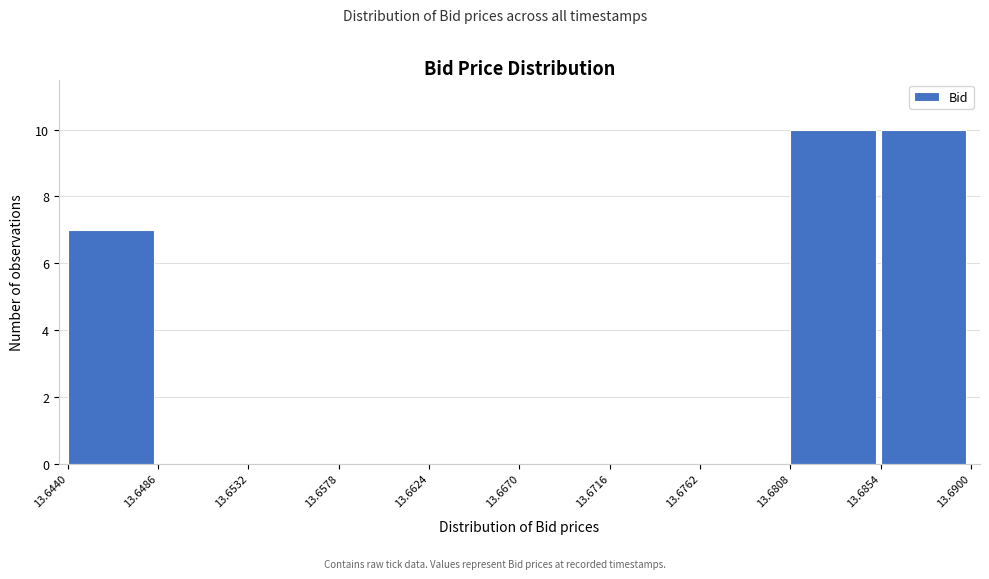

Reading left to right, list every bar in this chart as the range it spans on the x-axis followed by its height. The values are not printed on the chart, so give them approximately, as read against the axis.

13.6440 to 13.6486: 7
13.6486 to 13.6532: 0
13.6532 to 13.6578: 0
13.6578 to 13.6624: 0
13.6624 to 13.6670: 0
13.6670 to 13.6716: 0
13.6716 to 13.6762: 0
13.6762 to 13.6808: 0
13.6808 to 13.6854: 10
13.6854 to 13.6900: 10